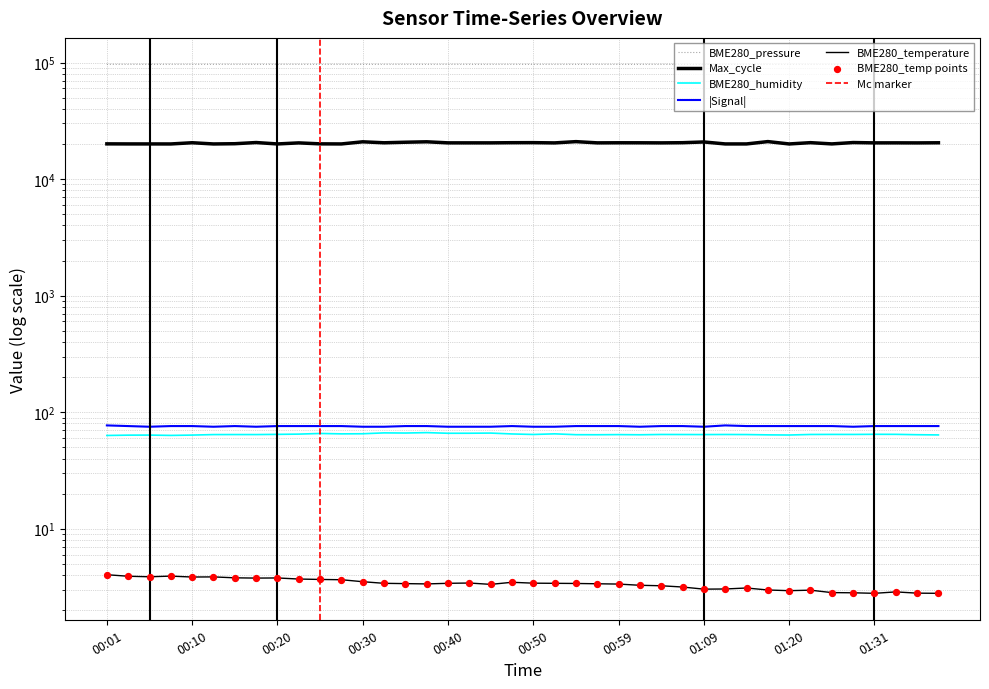

What is the total value across all series at 01:04?

117065.6